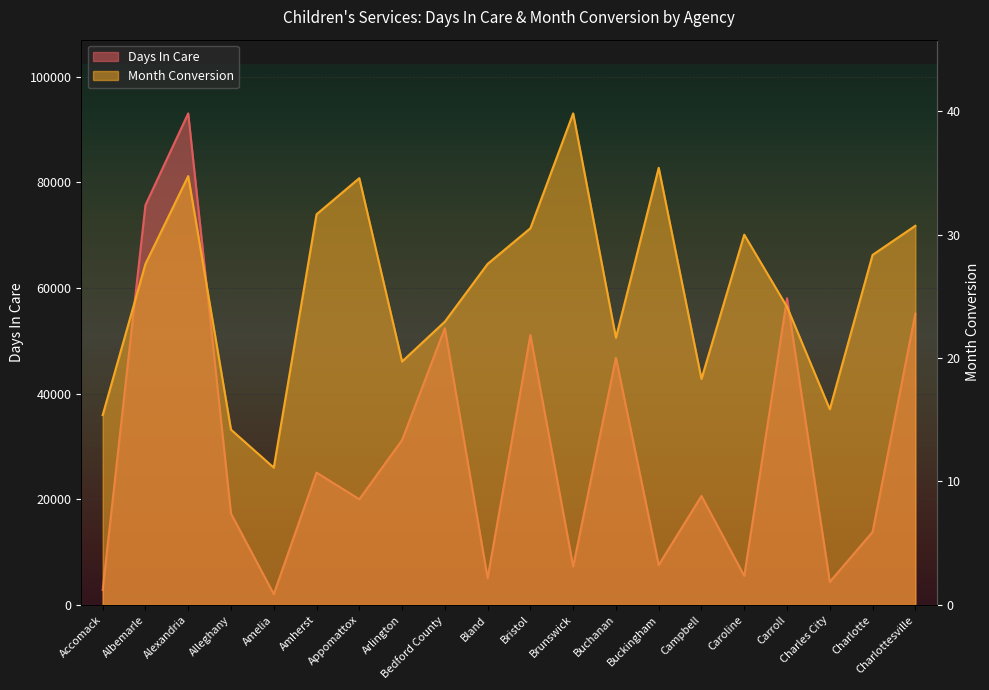

What is the spread (max minus min) of values at Charlotte?

13783.6